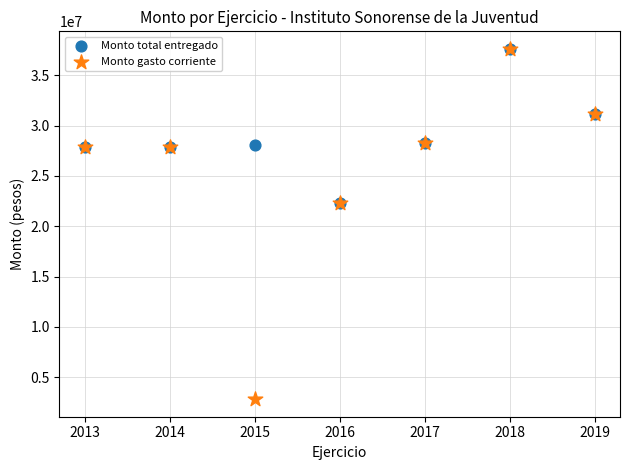

What are all the series names shown in the legend?

Monto total entregado, Monto gasto corriente